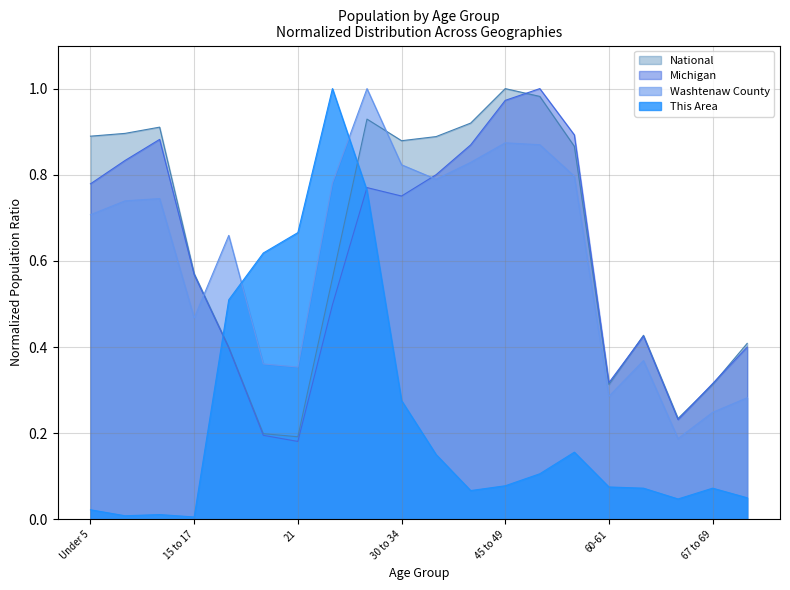

Which category has the highest value in the Michigan series?

50 to 54